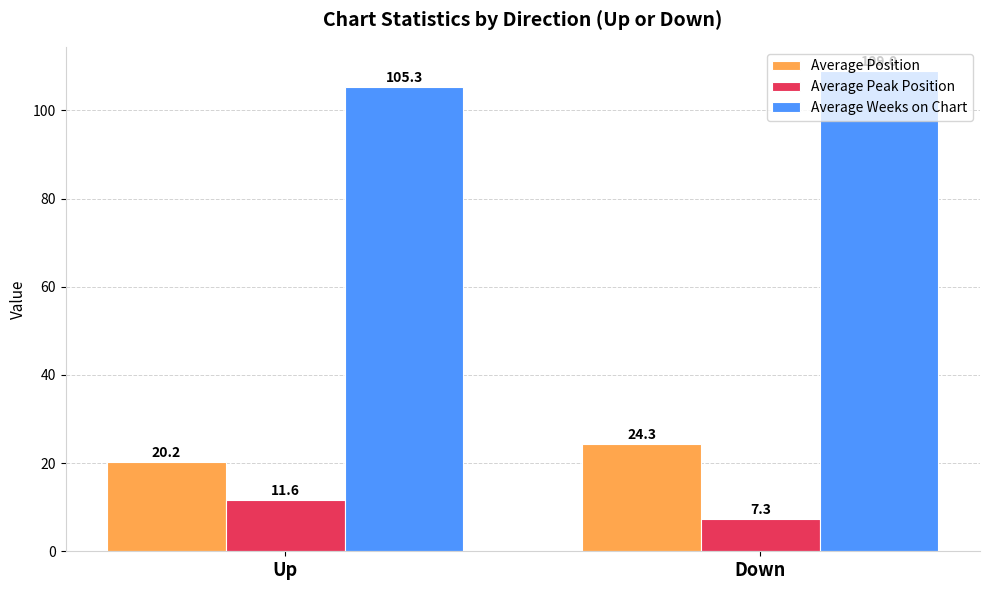

Which category has the highest value in the Average Peak Position series?

Up